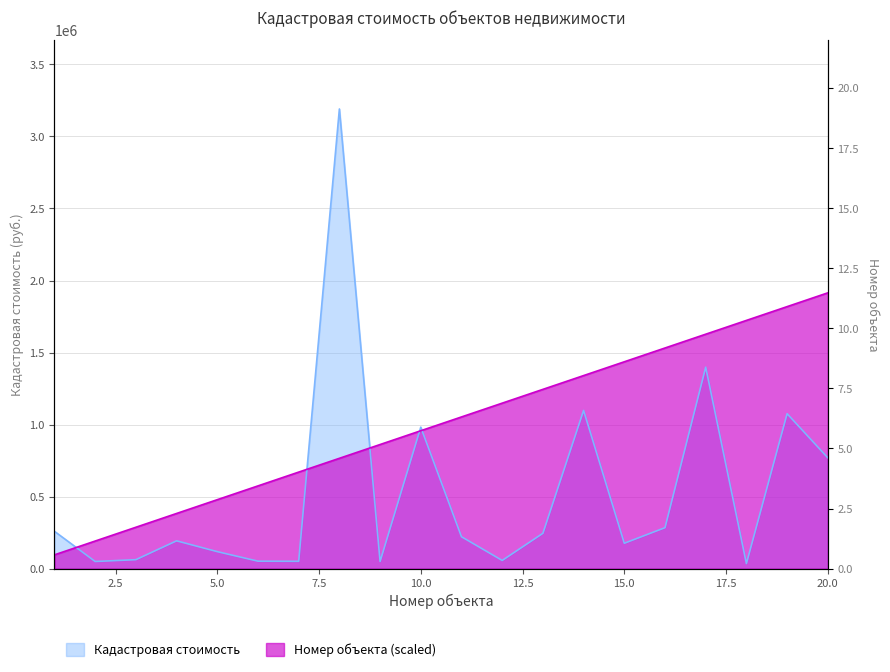

True or false: Кадастровая стоимость has a value of 1239358.9 at 20.

False